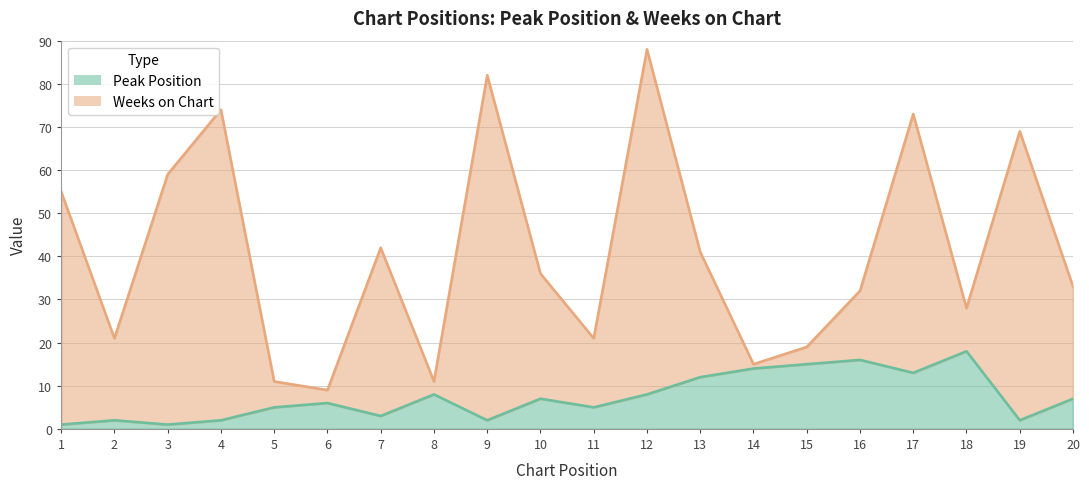

The Weeks on Chart series shows 4 at 11. True or false?

False